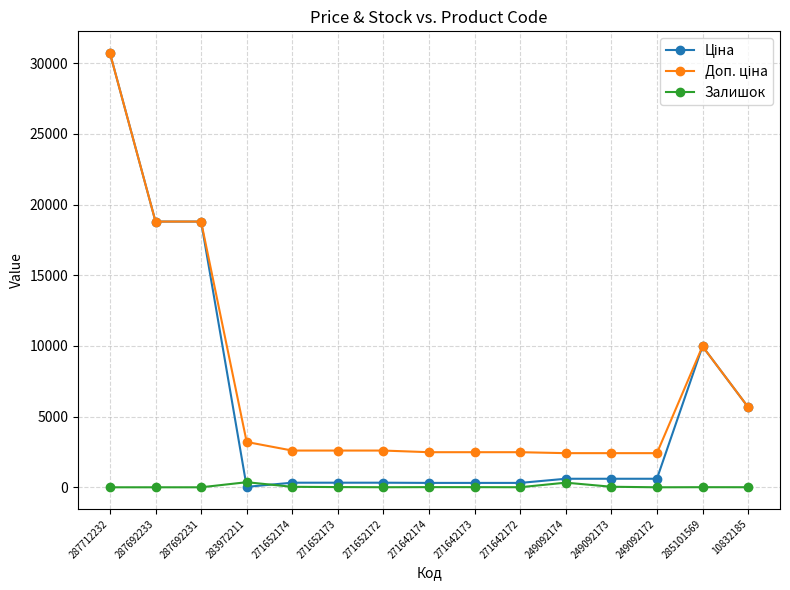

What is the total value across all series at 287692231?

37593.6